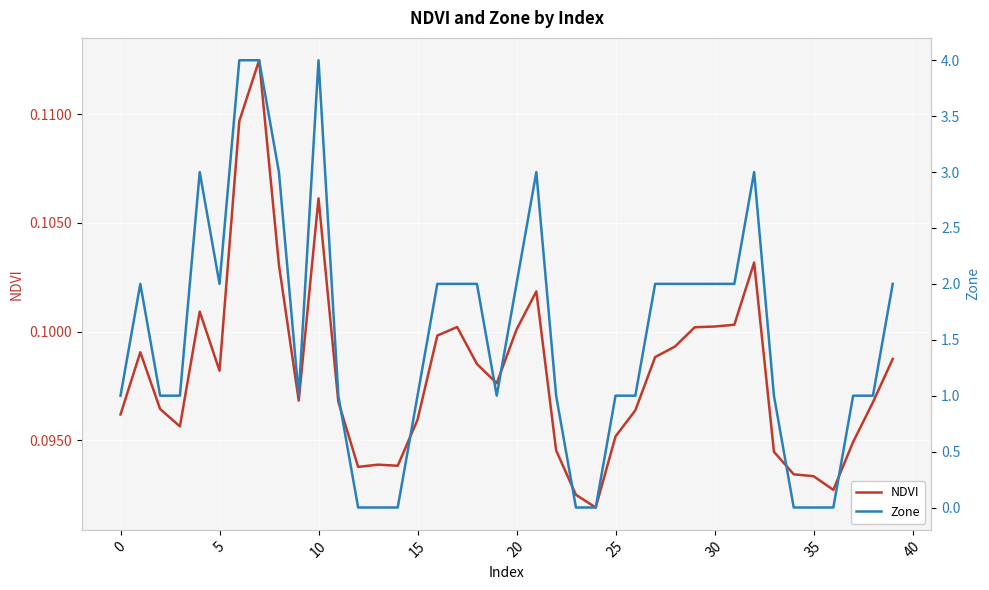

The NDVI series shows 0.0 at 0. True or false?

False